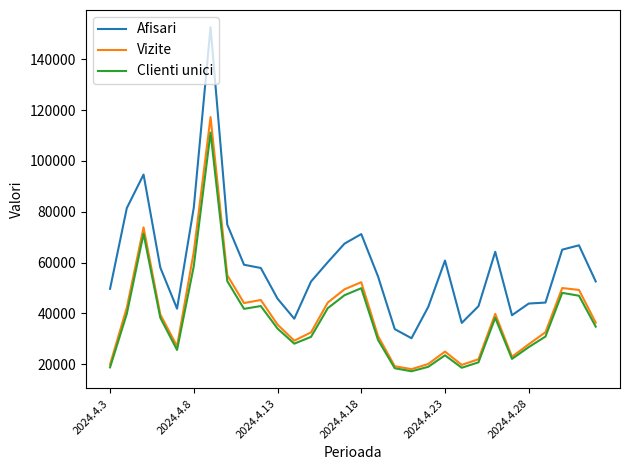

Which series has the largest total across all categories?

Afisari